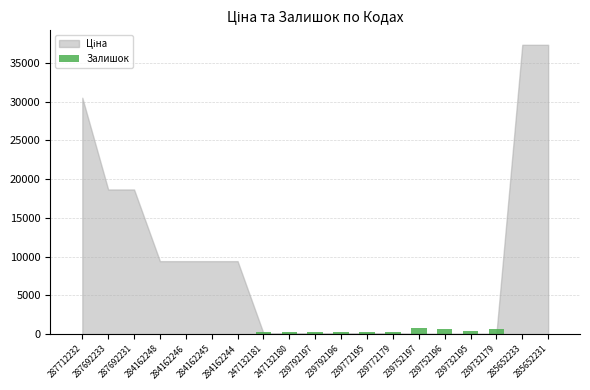

Count the number of data series in this chart.

1